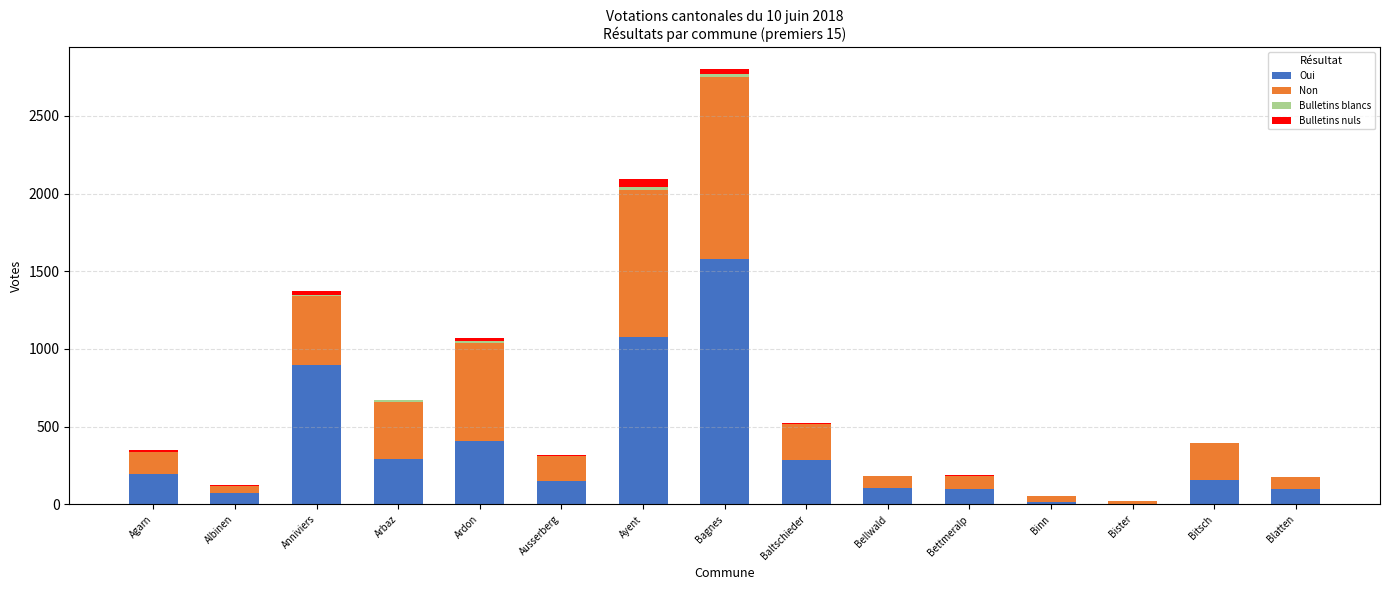

What is the maximum value for Oui?

1576